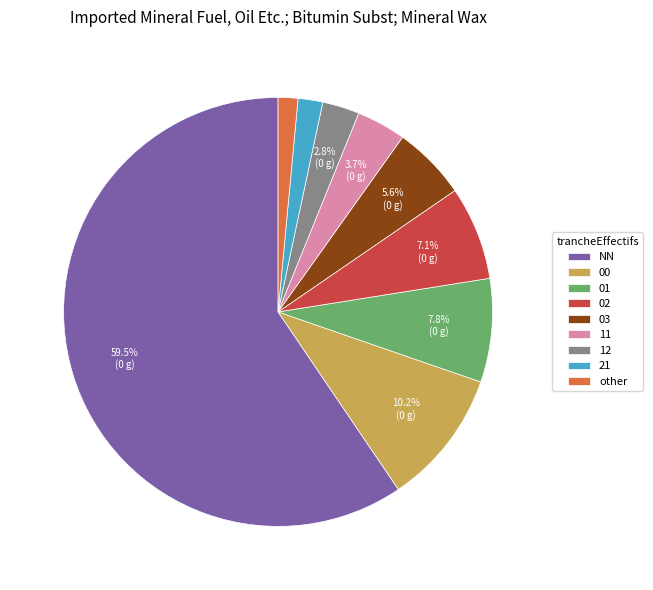

Combined, do 03 and 12 account for over 50%?

No